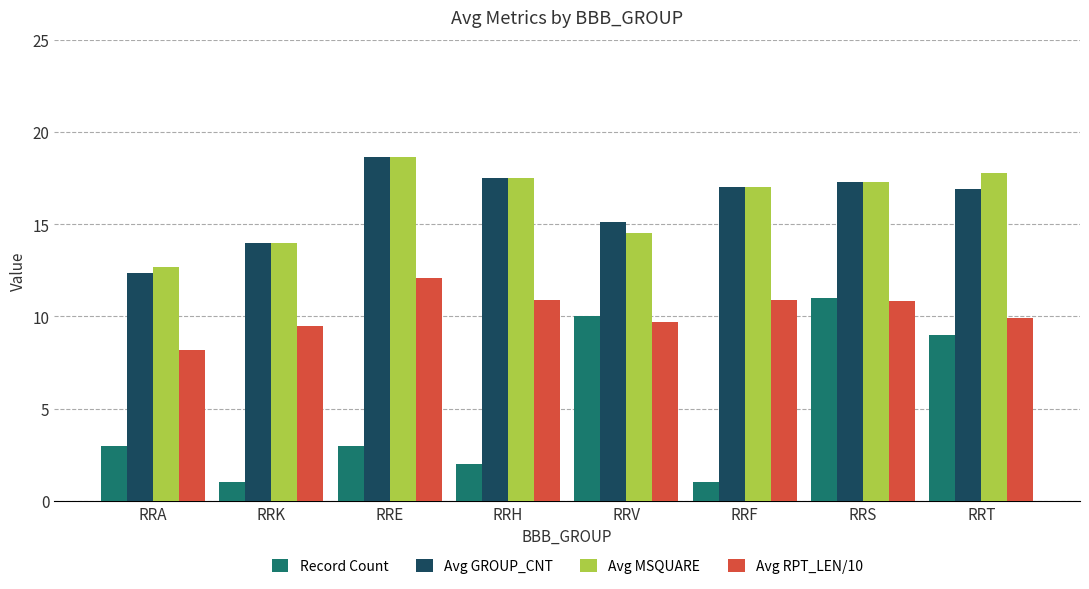

What is the total value across all series at RRH?

47.9